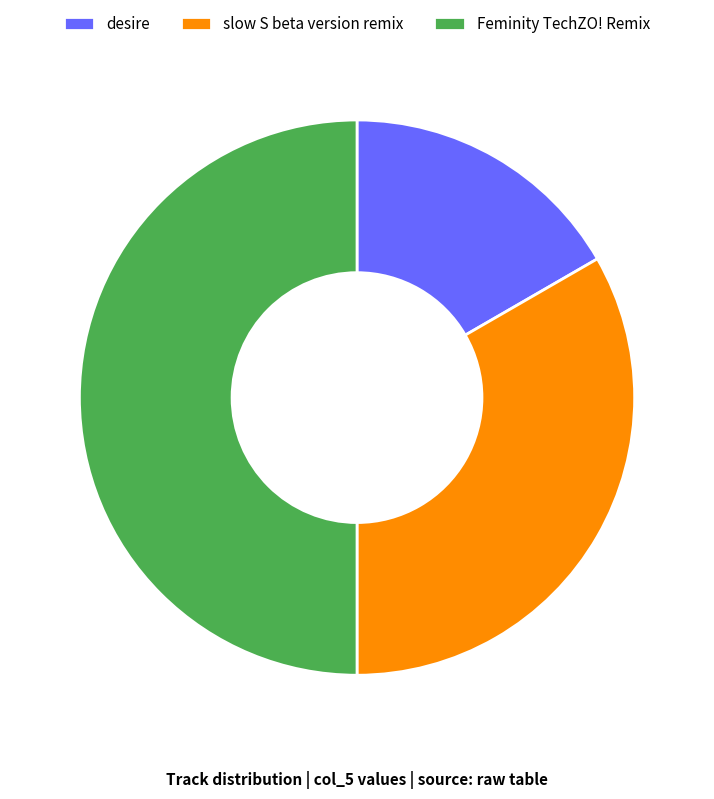

Rank the categories by value from lowest to highest.

desire, slow S beta version remix, Feminity TechZO! Remix